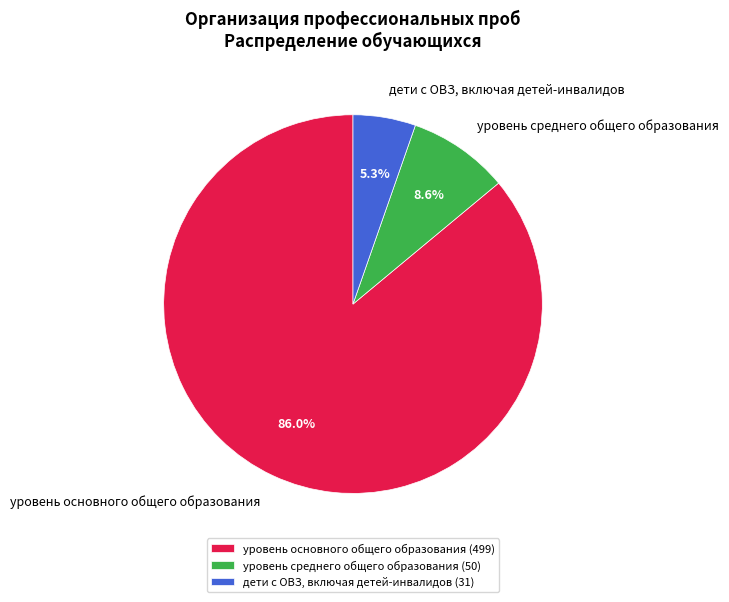

Which slice represents more than half of the pie?

уровень основного общего образования